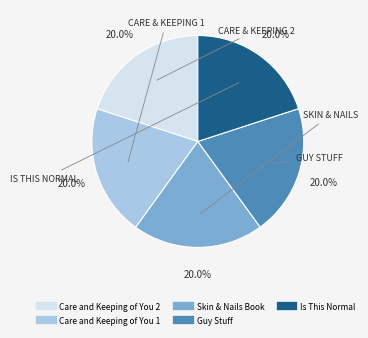

The Care and Keeping of You 1 slice represents 25% of the pie. True or false?

False